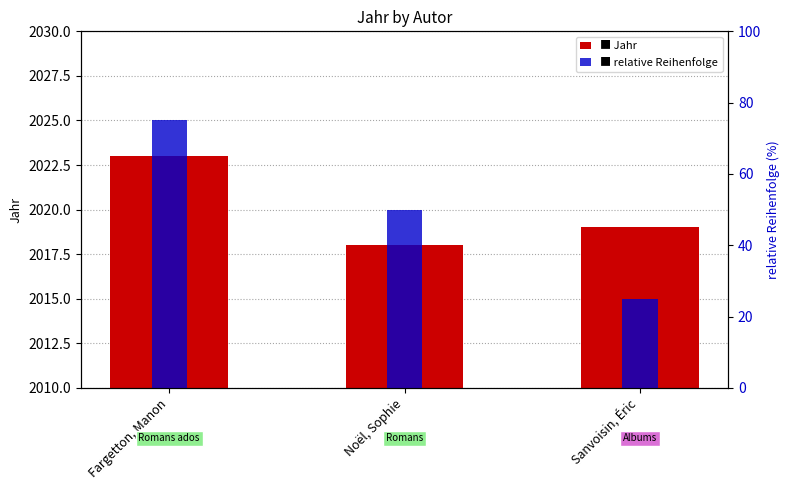

What is the maximum value shown in the chart?

2023